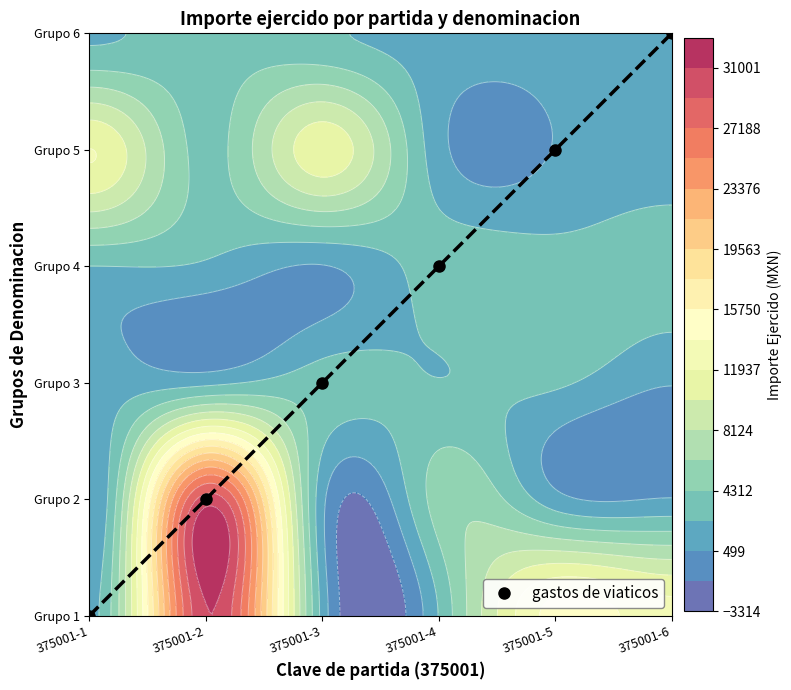

What is the change in value from 375001-5 to 375001-6?

+1